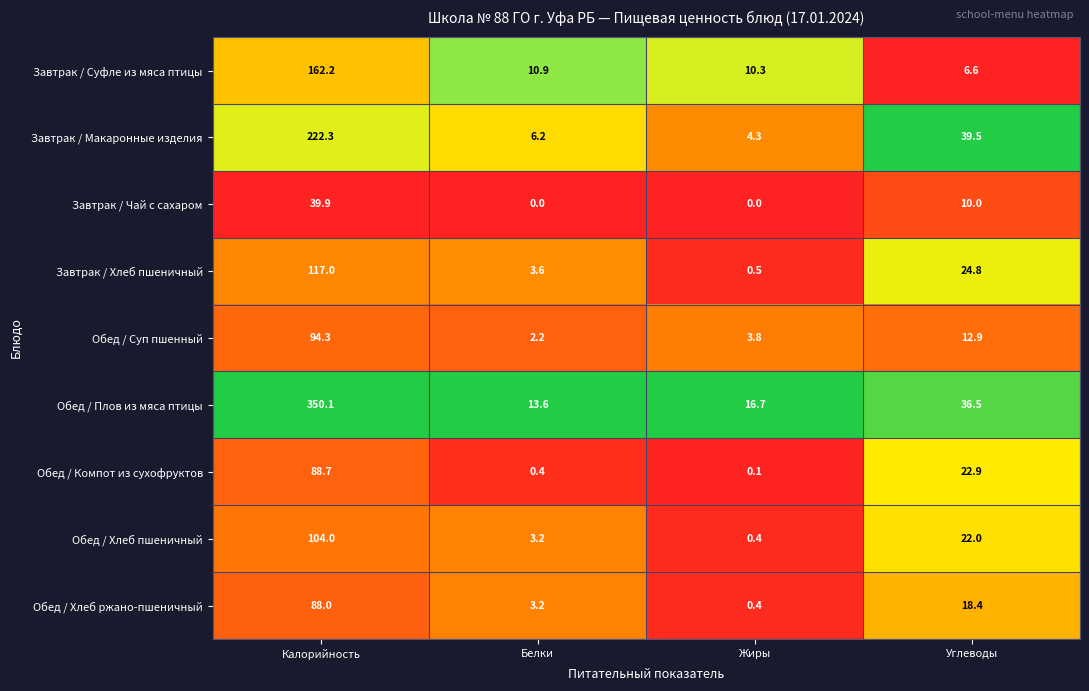

What is the sum of the Обед / Хлеб пшеничный values at Углеводы and Жиры?

22.4